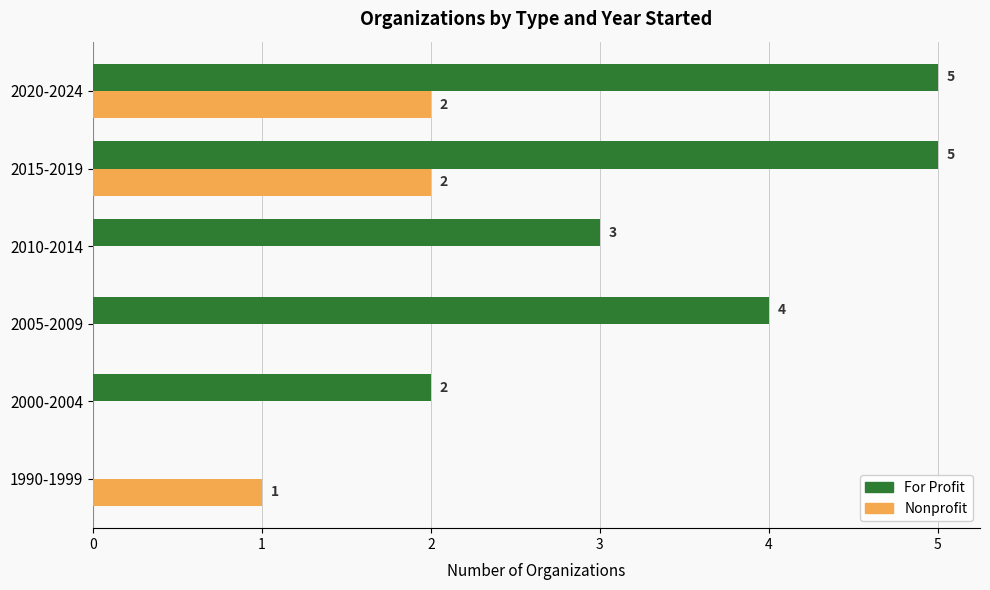

What is the maximum value for For Profit?

5